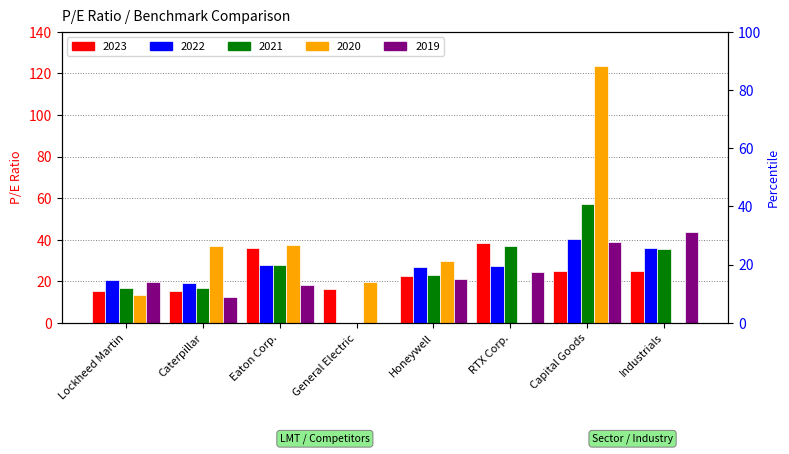

What is the total value across all series at Honeywell?

123.4